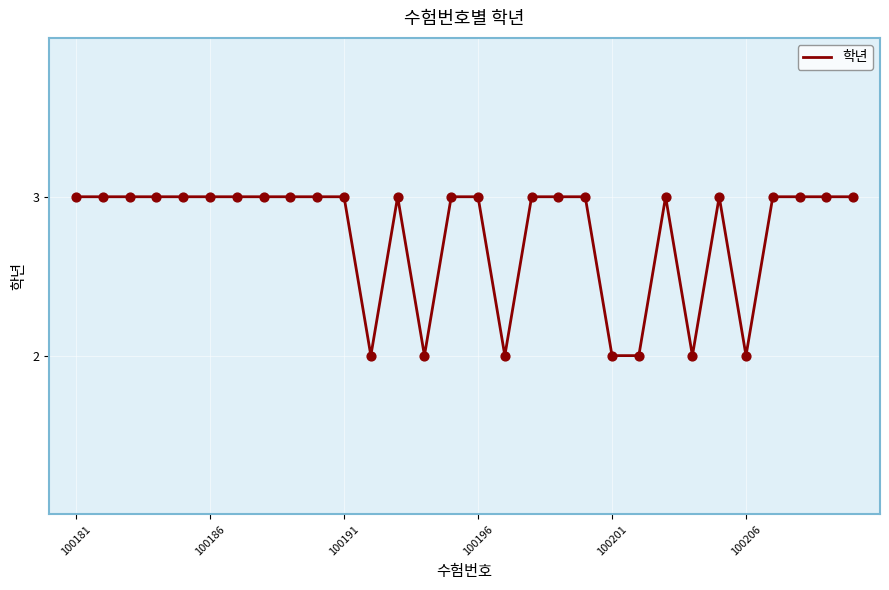

What is the maximum value shown in the chart?

3